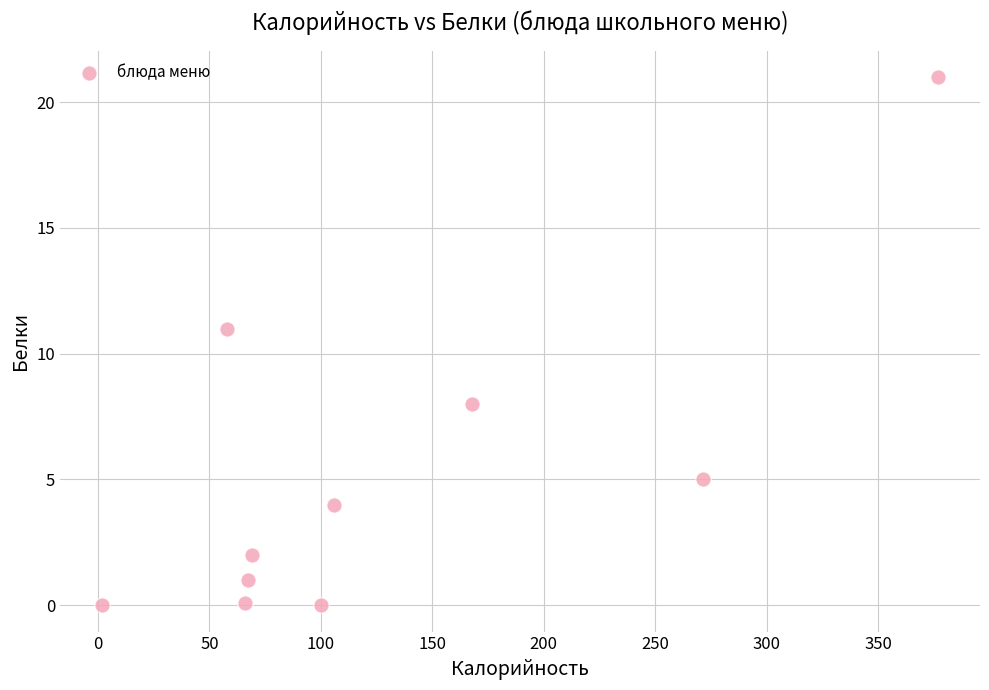

What is the average Y value?

5.2